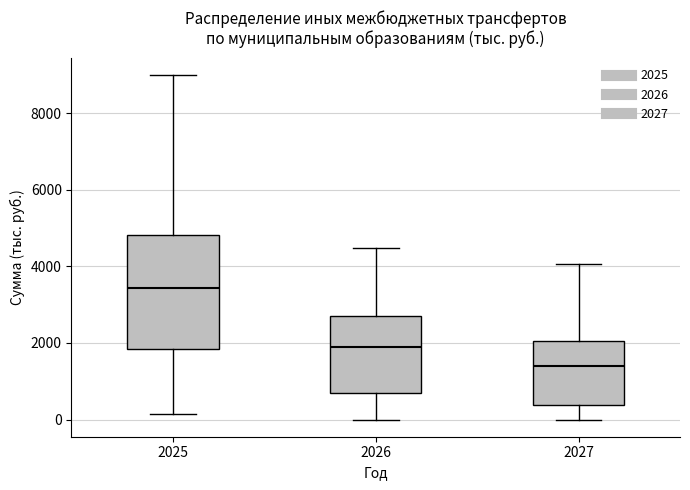

Reading left to right, transcribe this box plot: for each box, give where its median line is, the range the box spans, and where its two whiskers end, as read against the y-axis. The values are not printed on the chart, so give them approximately, as read against the axis.

2025: median 3400, box 1800 to 4800, whiskers 200 to 9000
2026: median 1800, box 600 to 2600, whiskers 0 to 4400
2027: median 1400, box 400 to 2000, whiskers 0 to 4000